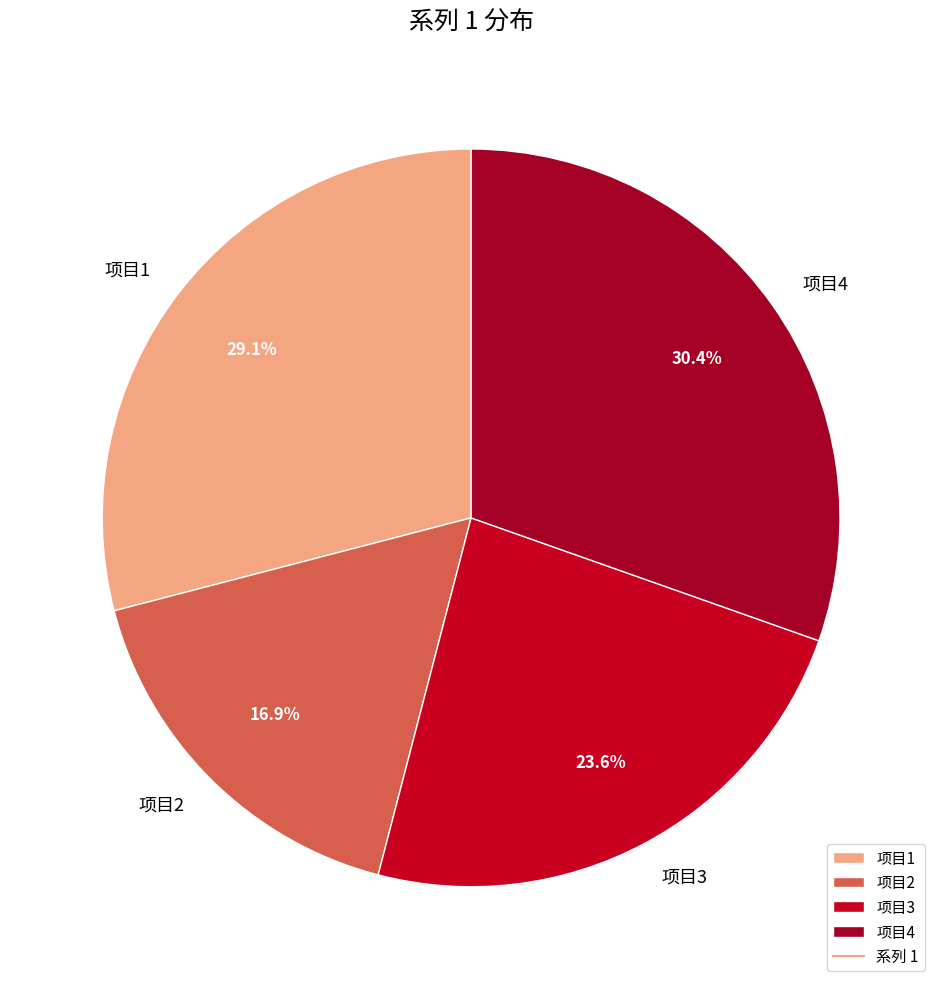

To the nearest percent, what portion does 项目4 represent?

30%